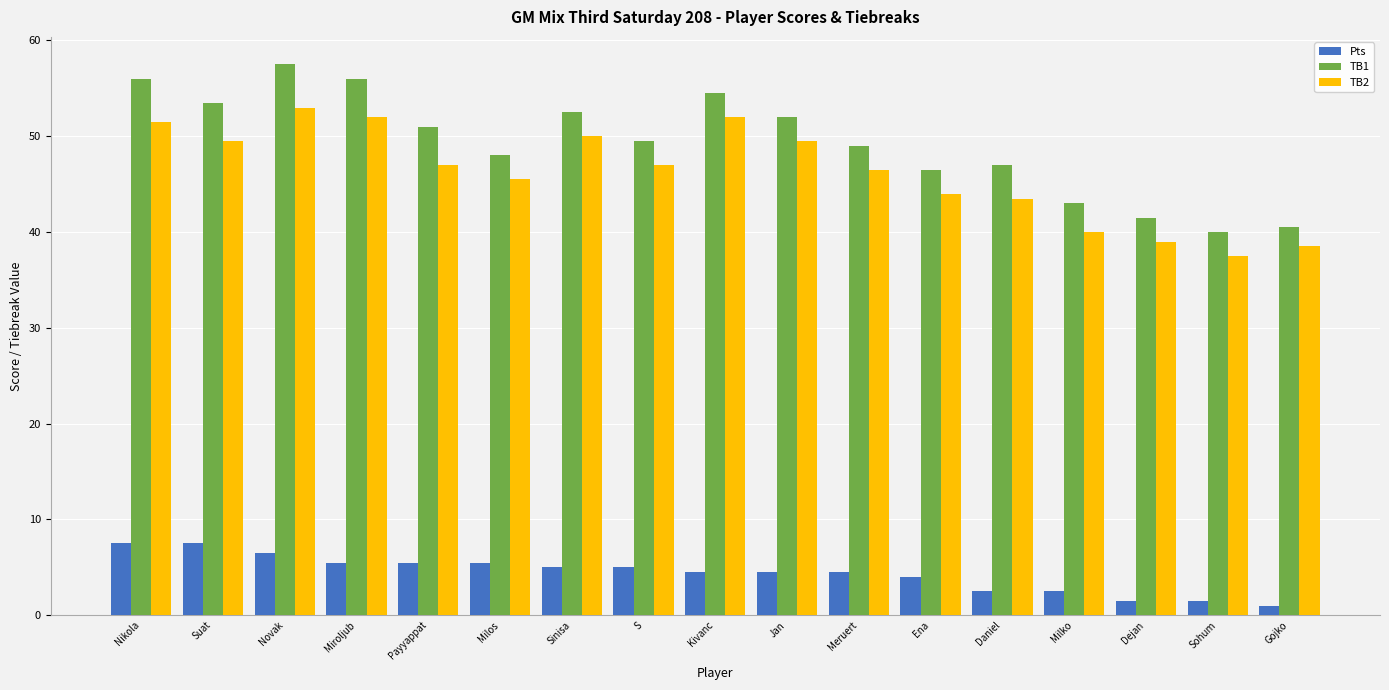

Which label corresponds to the smallest value in the chart?

Gojko